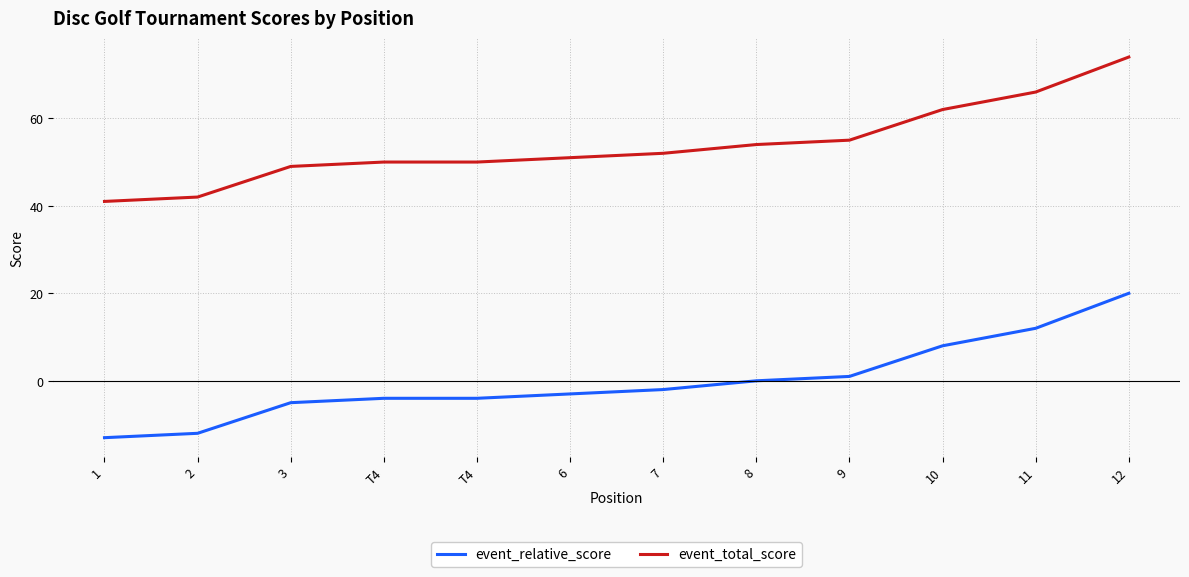

At which label is event_relative_score closest to 3?

9